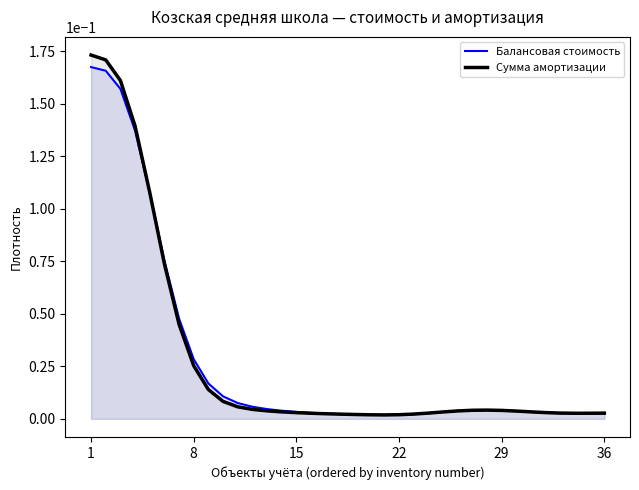

At which category does the chart reach its minimum across all series?

20